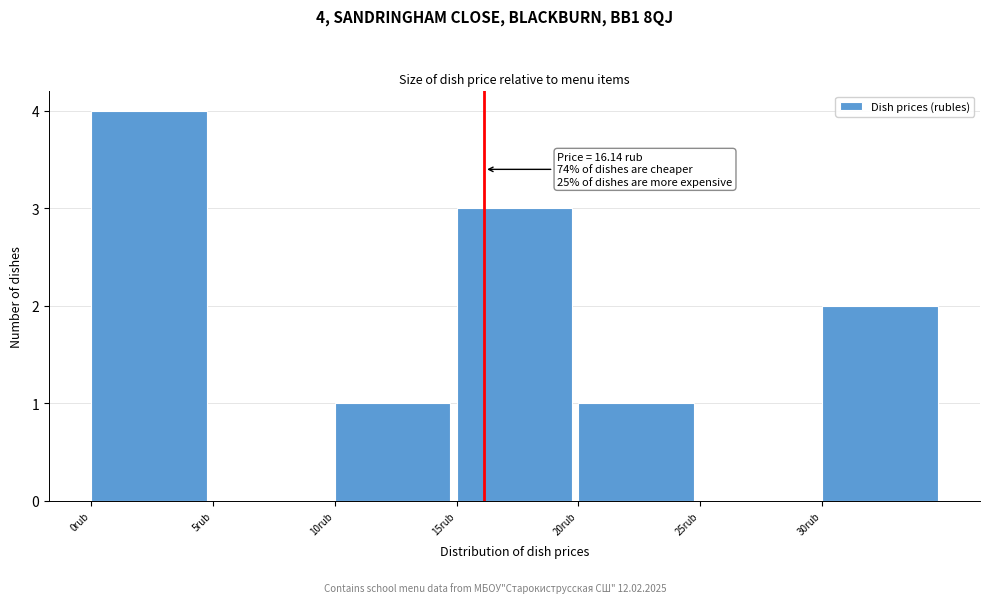

Which range on the x-axis has the tallest bar?

0 to 5